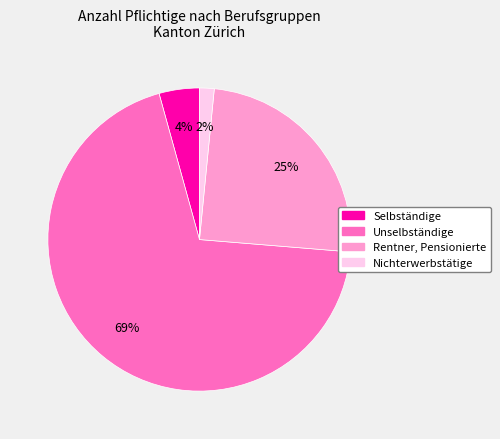

True or false: Selbständige accounts for 18% of the total.

False